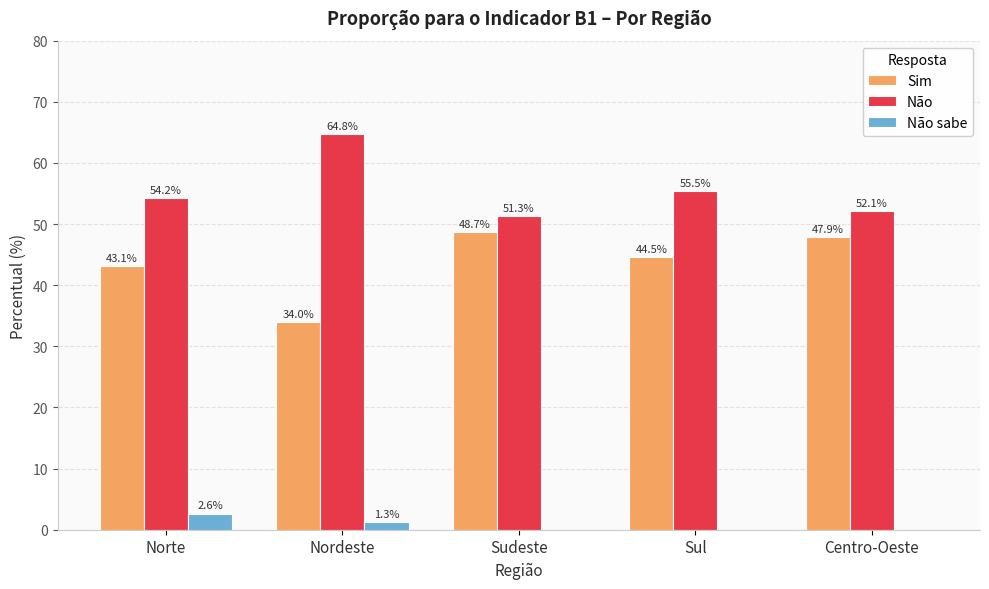

How many categories are shown in the chart?

5